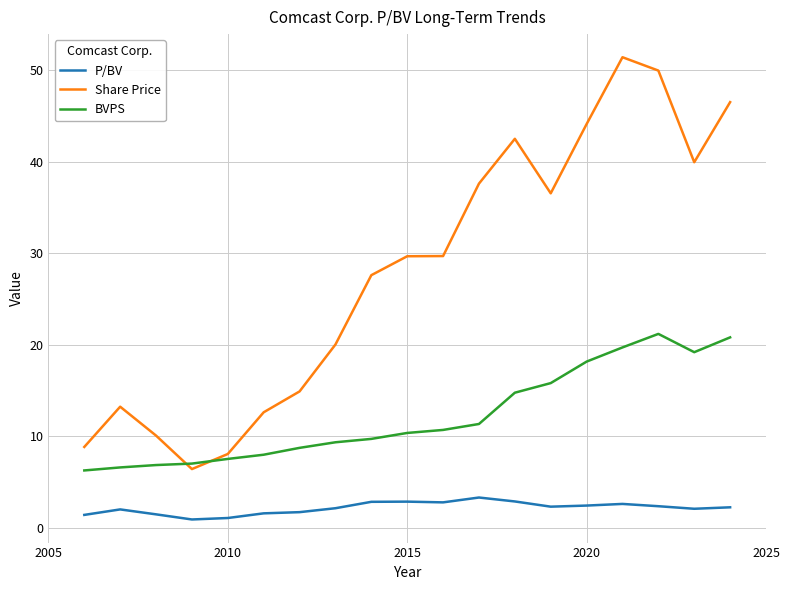

True or false: P/BV has more than 0 interior local peaks.

True